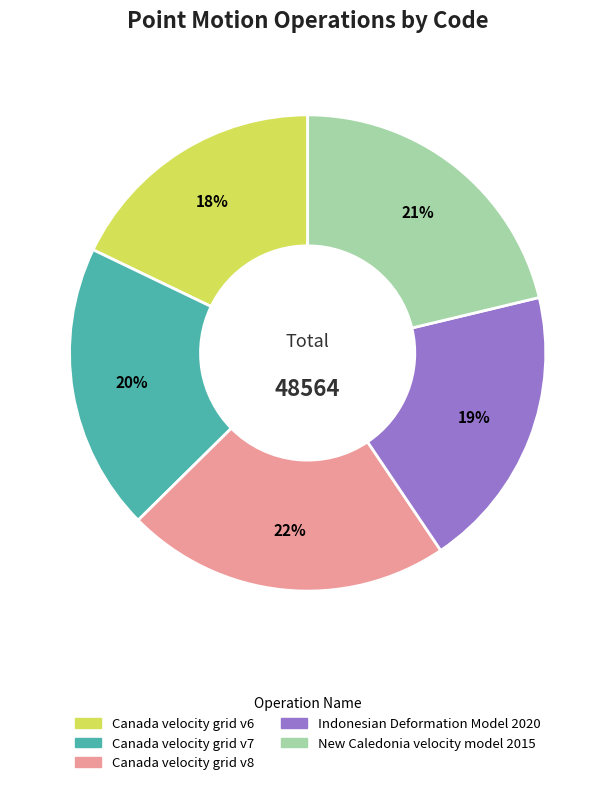

Combined, do New Caledonia velocity model 2015 and Canada velocity grid v7 account for over 50%?

No